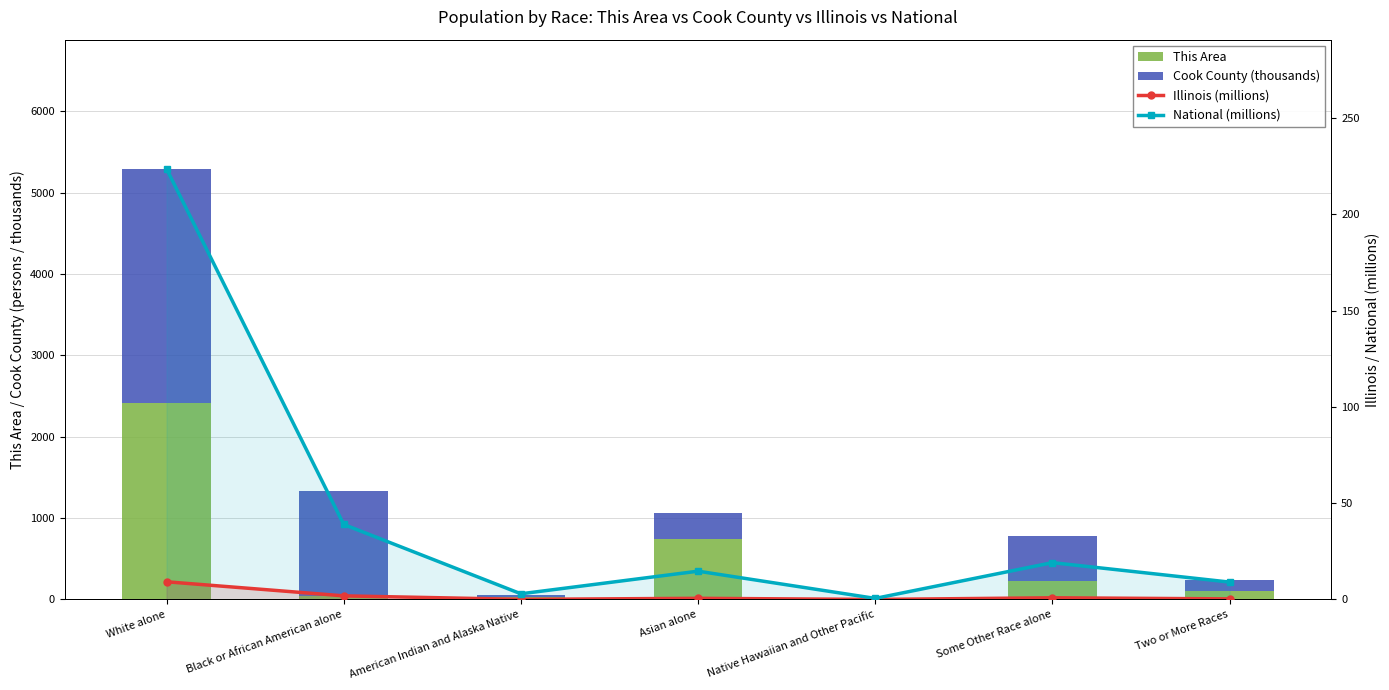

At which category does the chart reach its peak across all series?

White alone